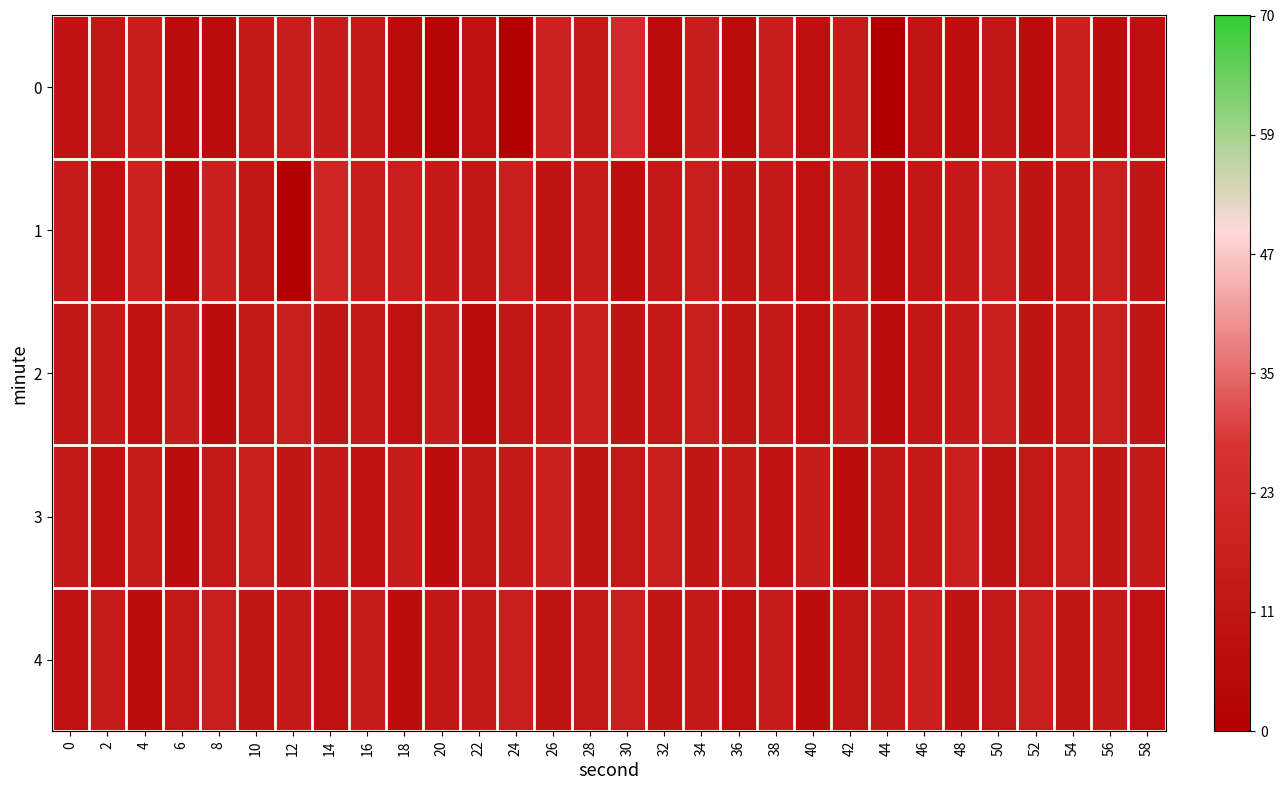

Rank the series by their maximum value, from highest to lowest.

0, 1, 2, 3, 4